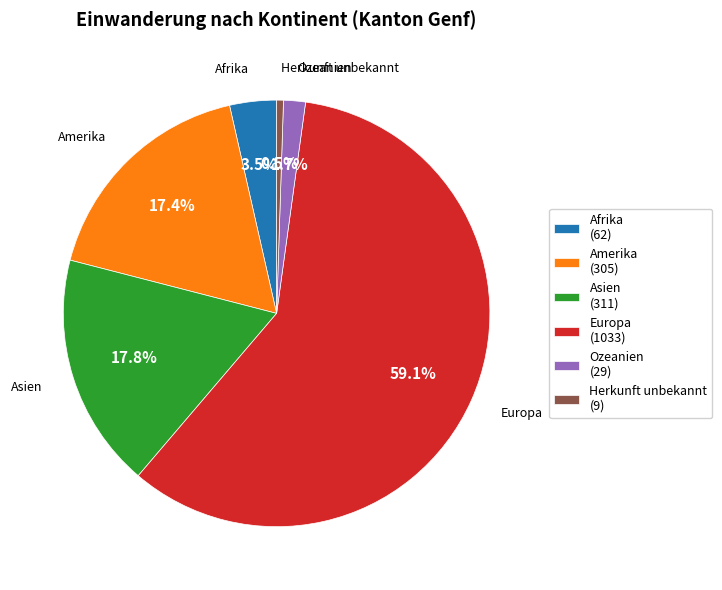

Is there any slice that represents more than half of the pie?

Yes